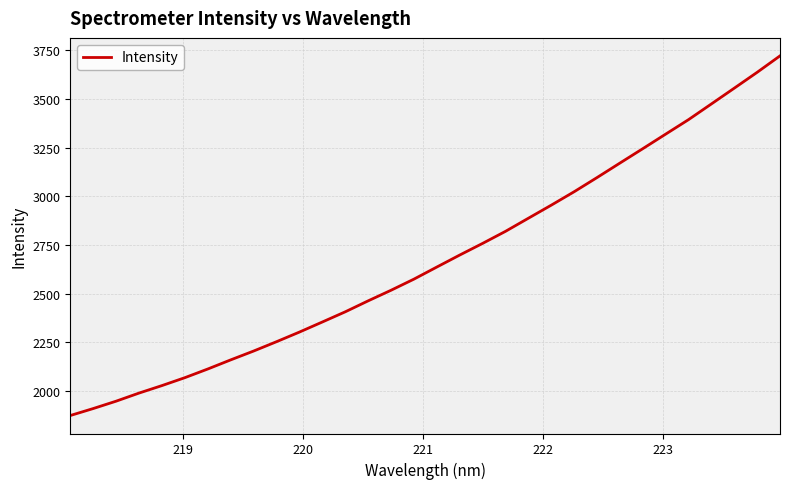

What is the difference between the maximum and minimum values?

1848.3